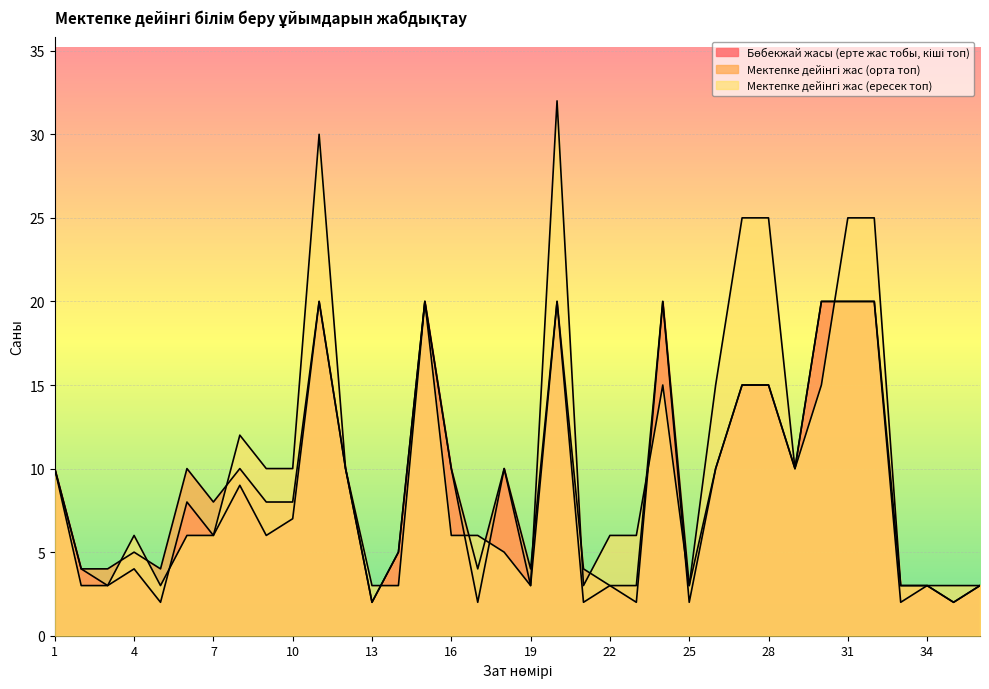

Where is the first local maximum for Бөбекжай жасы (ерте жас тобы, кіші топ)?

4